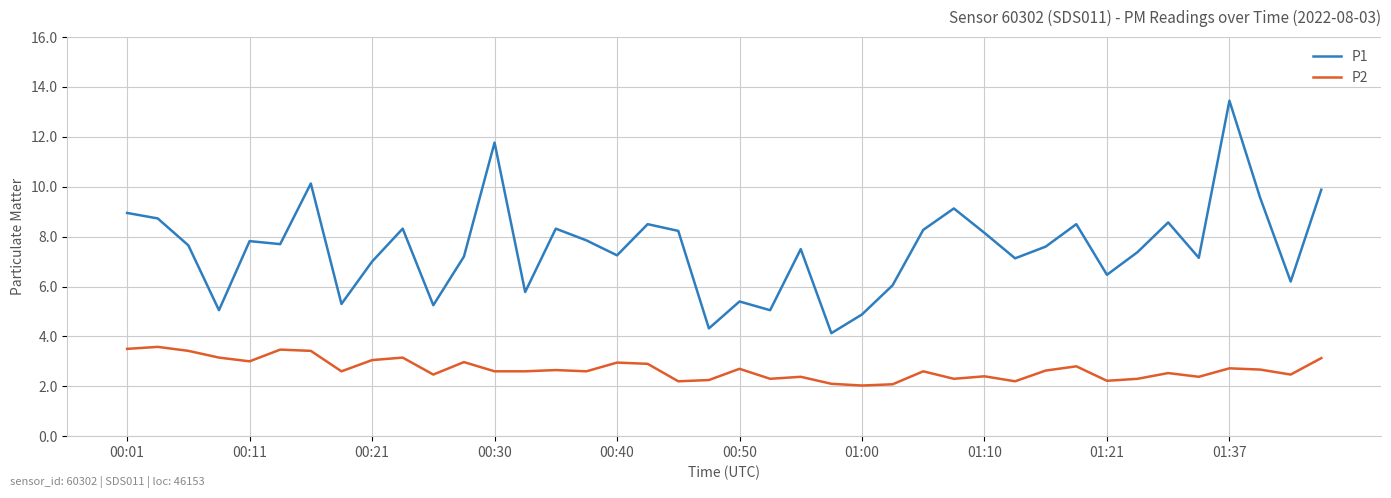

Which series has the largest total across all categories?

P1